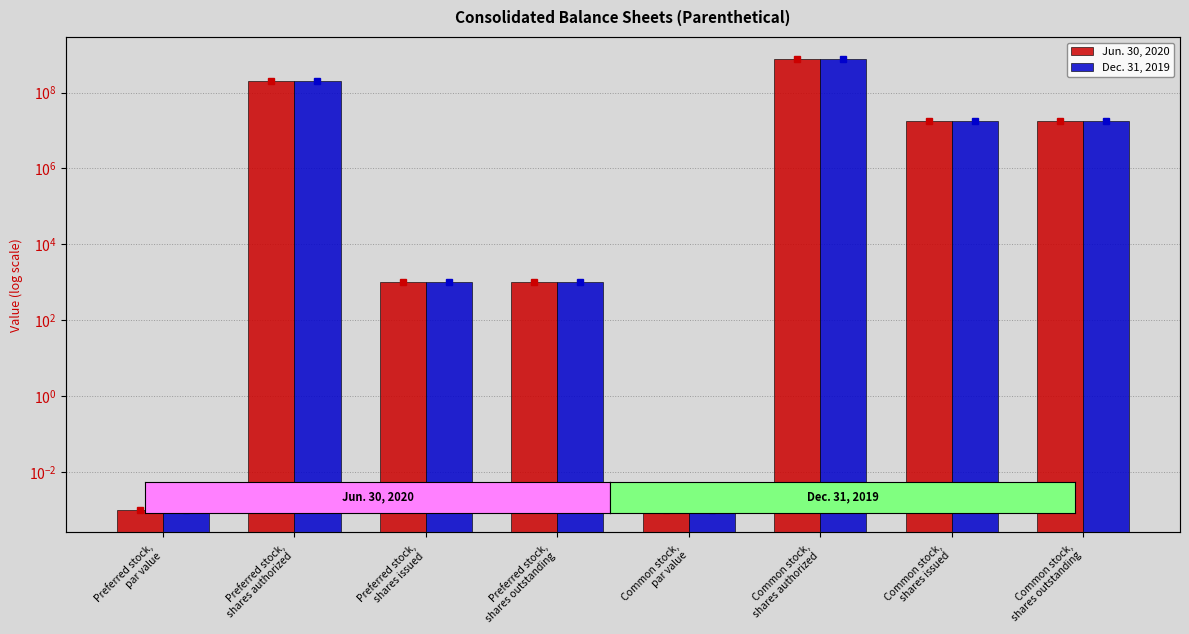

True or false: Dec. 31, 2019 has a value of 750000000.0 at Common stock,
shares authorized.

True